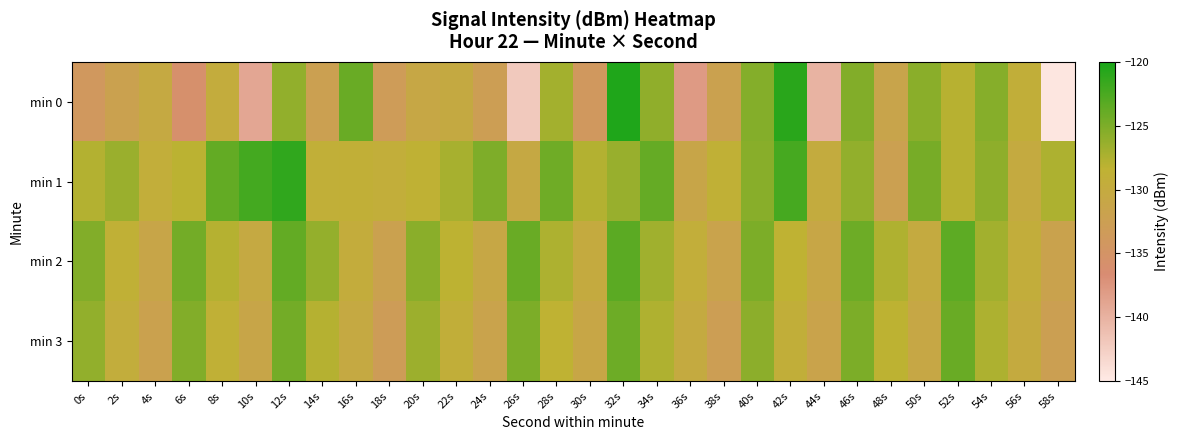

What is the total value across all series at 28s?

-507.2